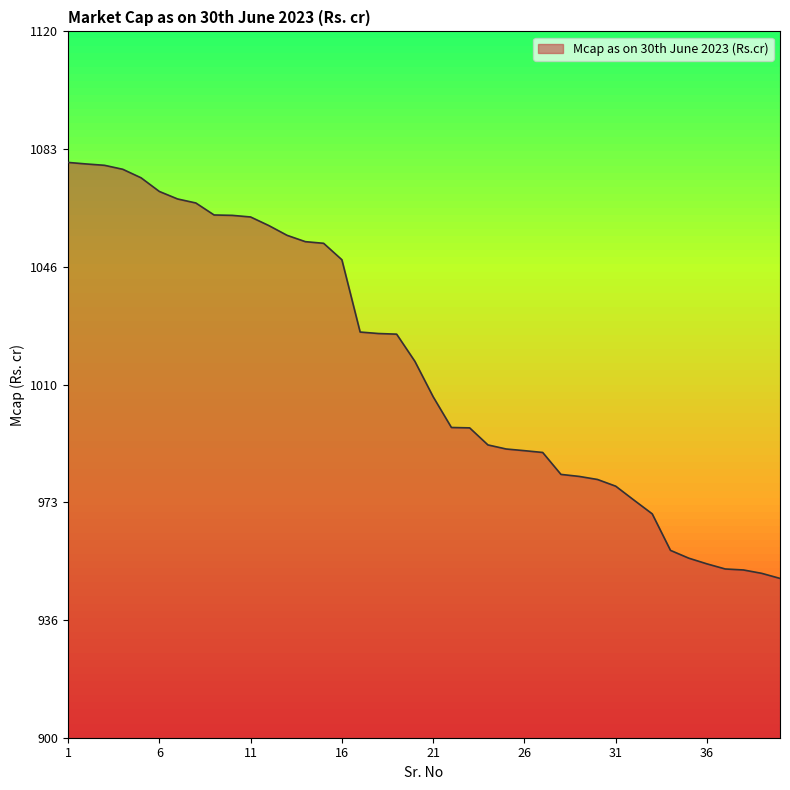

What is the maximum value shown in the chart?

1079.2